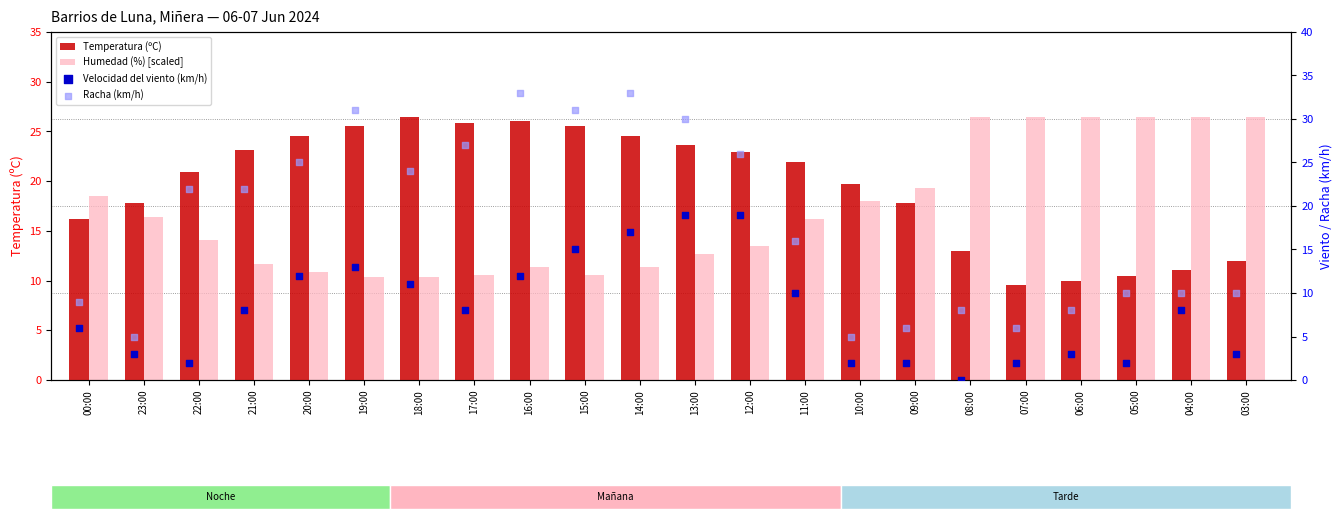

What is the total value across all series at 21:00?

64.8